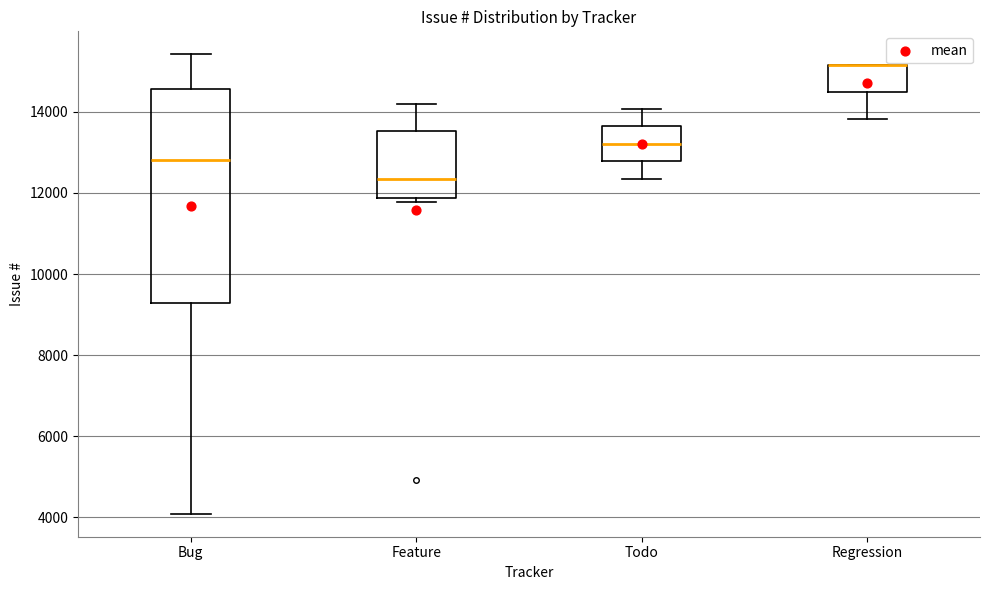

Reading left to right, transcribe this box plot: for each box, give where its median line is, the range the box spans, and where its two whiskers end, as read against the y-axis. The values are not printed on the chart, so give them approximately, as read against the axis.

Bug: median 12800, box 9200 to 14600, whiskers 4000 to 15400
Feature: median 12400, box 11800 to 13600, whiskers 11800 (just below the box's lower edge) to 14200
Todo: median 13200, box 12800 to 13600, whiskers 12400 to 14000
Regression: median 15200 (drawn on the box's upper edge), box 14400 to 15200, whiskers 13800 to 15200